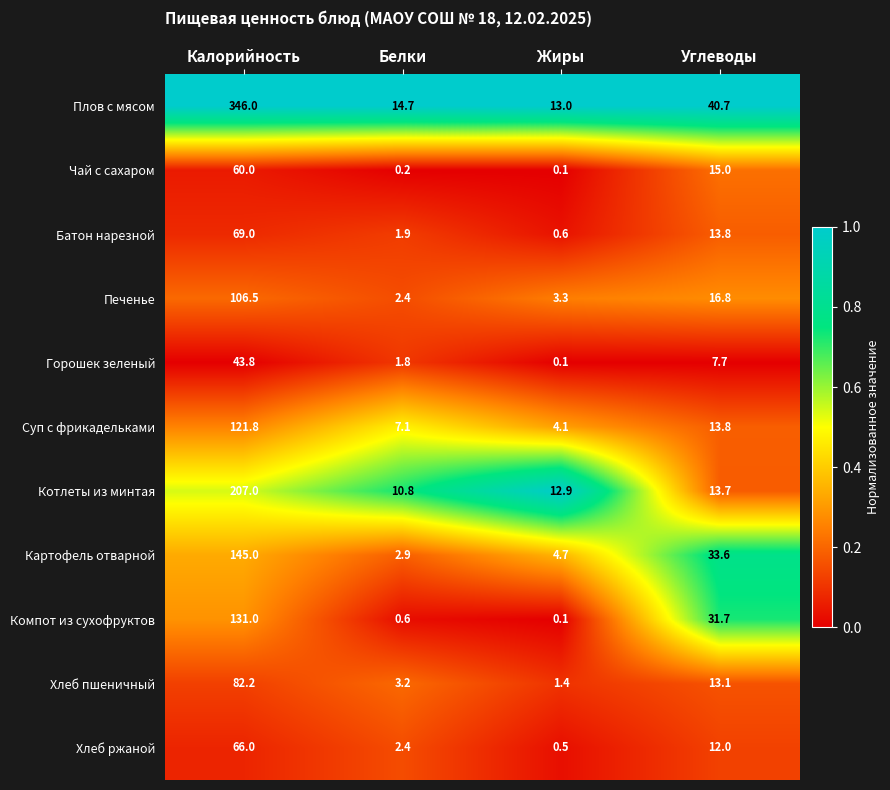

Is it true that Суп с фрикадельками equals 13.8 at Углеводы?

True